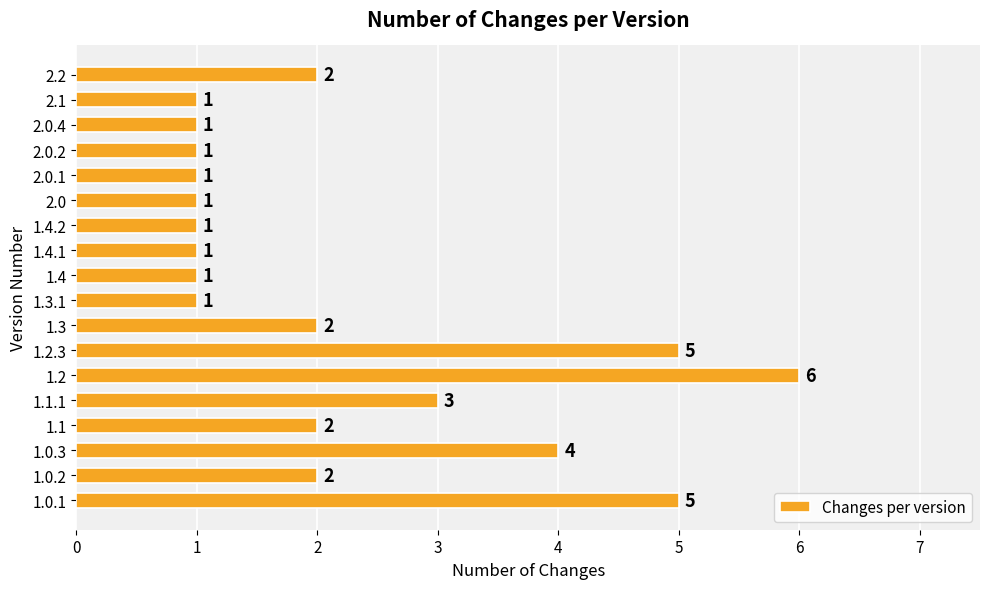

What is the smallest value displayed?

1